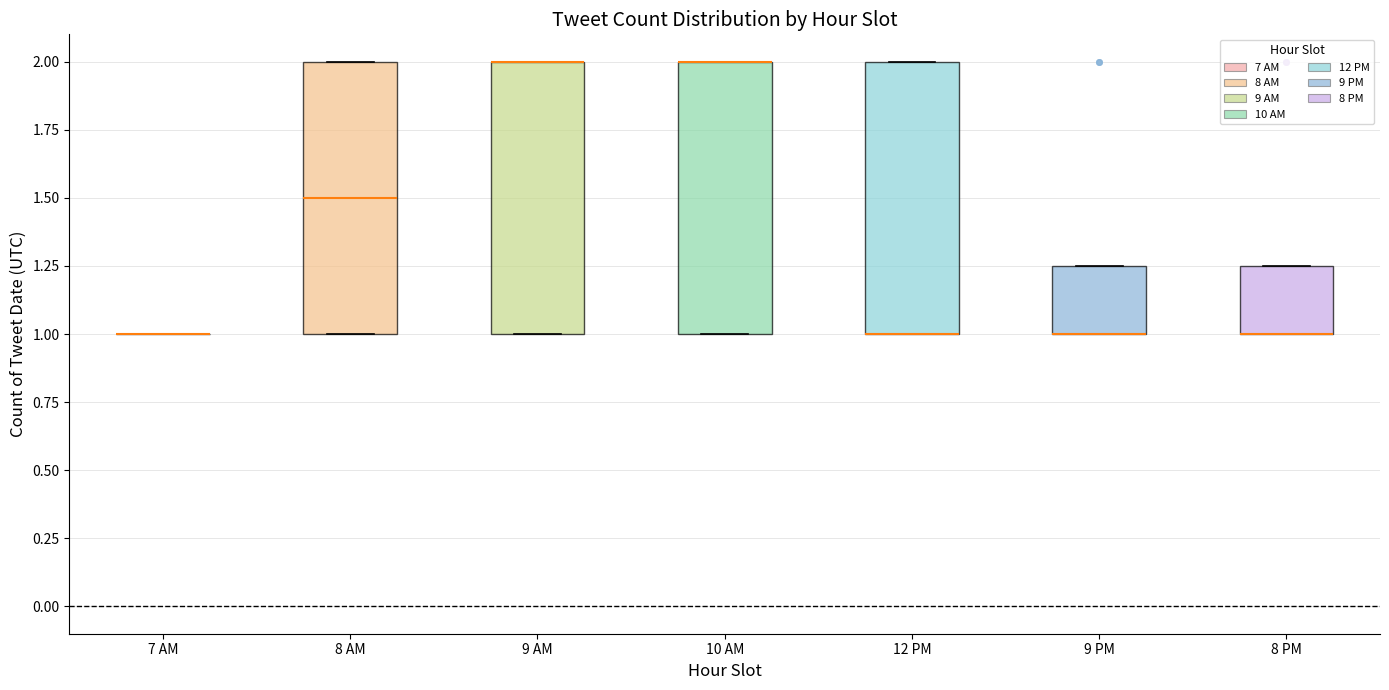

Reading left to right, read every box against the y-axis: the position of its median line, the range the box covers, and the ends of its whiskers. The values are not printed on the chart, so give them approximately, as read against the axis.

7 AM: box collapsed to a line at 1.00, whiskers 1.00 to 1.00
8 AM: median 1.50, box 1.00 to 2.00, whiskers 1.00 to 2.00
9 AM: median 2.00 (drawn on the box's upper edge), box 1.00 to 2.00, whiskers 1.00 to 2.00
10 AM: median 2.00 (drawn on the box's upper edge), box 1.00 to 2.00, whiskers 1.00 to 2.00
12 PM: median 1.00 (drawn on the box's lower edge), box 1.00 to 2.00, whiskers 1.00 to 2.00
9 PM: median 1.00 (drawn on the box's lower edge), box 1.00 to 1.25, whiskers 1.00 to 1.25
8 PM: median 1.00 (drawn on the box's lower edge), box 1.00 to 1.25, whiskers 1.00 to 1.25